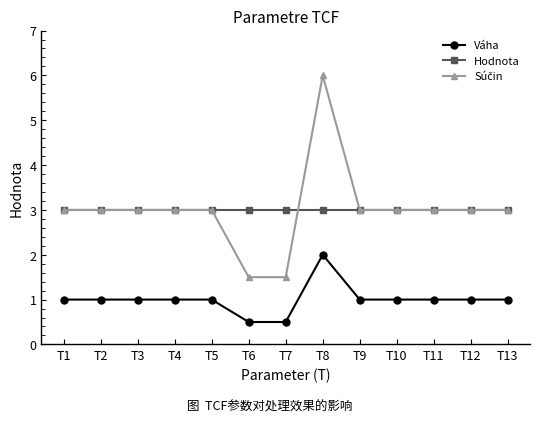

What is the value of the Hodnota point at the 8th from the left?

3.0